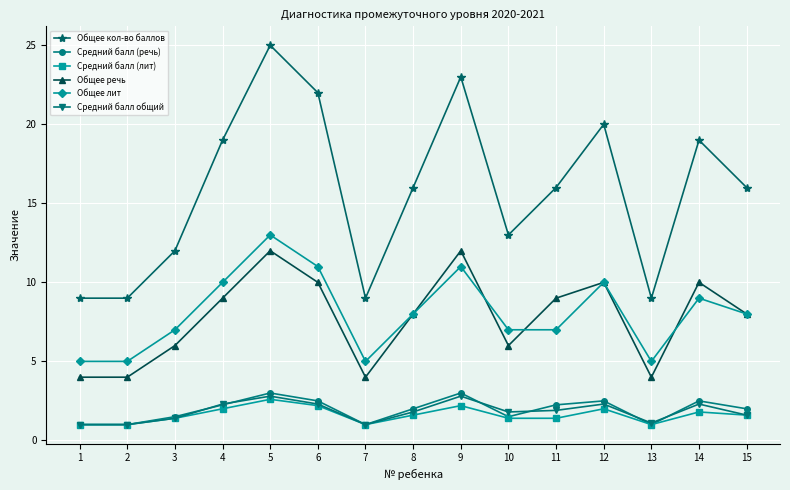

The value of Общее речь at 13 is 6.1. True or false?

False